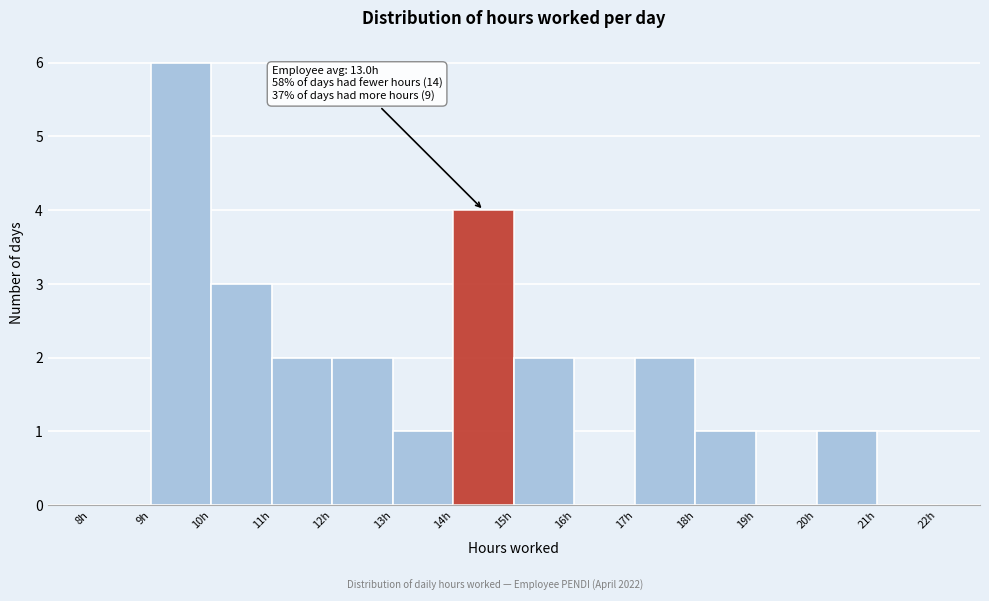

Over which range of the x-axis is the bar tallest?

9 to 10